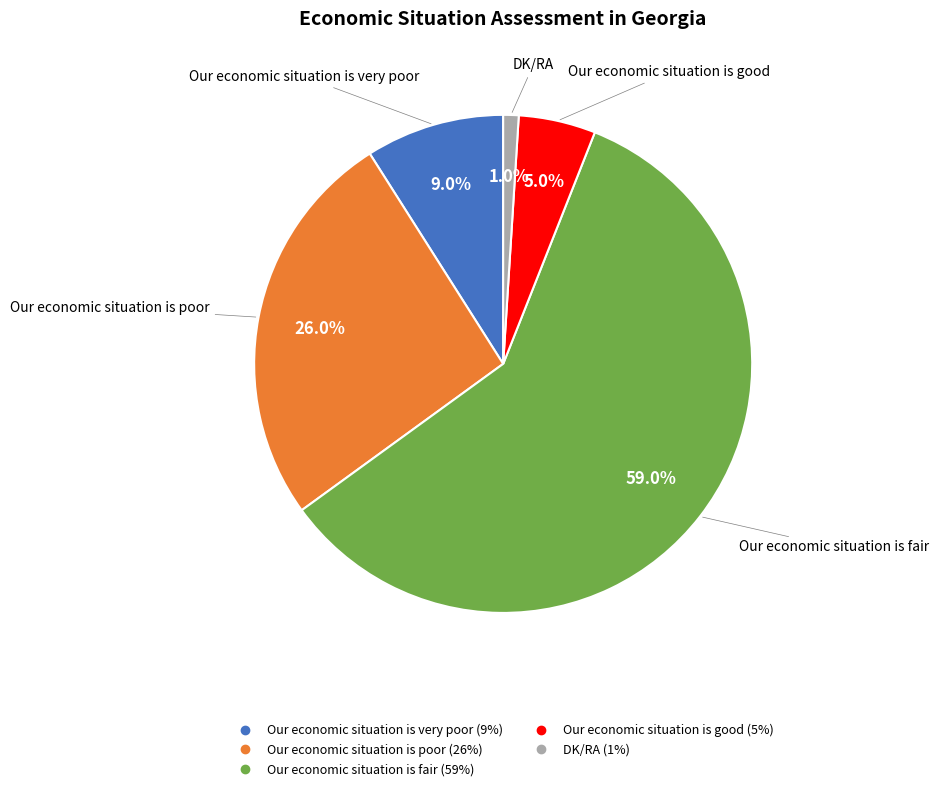

Does any single category account for the majority?

Yes